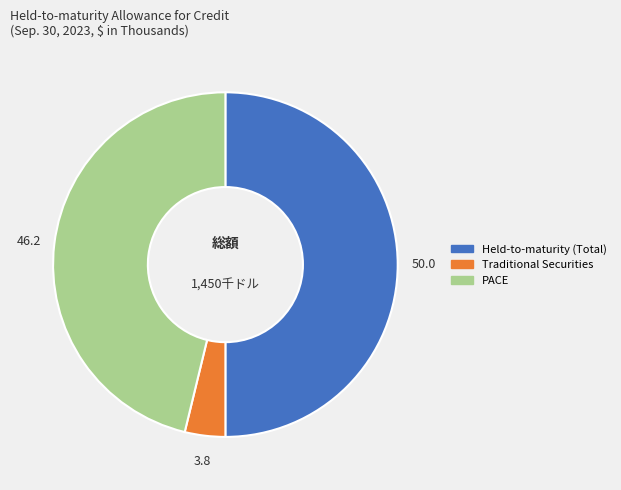

What is the ratio of the value at Held-to-maturity (Total) to the value at PACE?

1.1